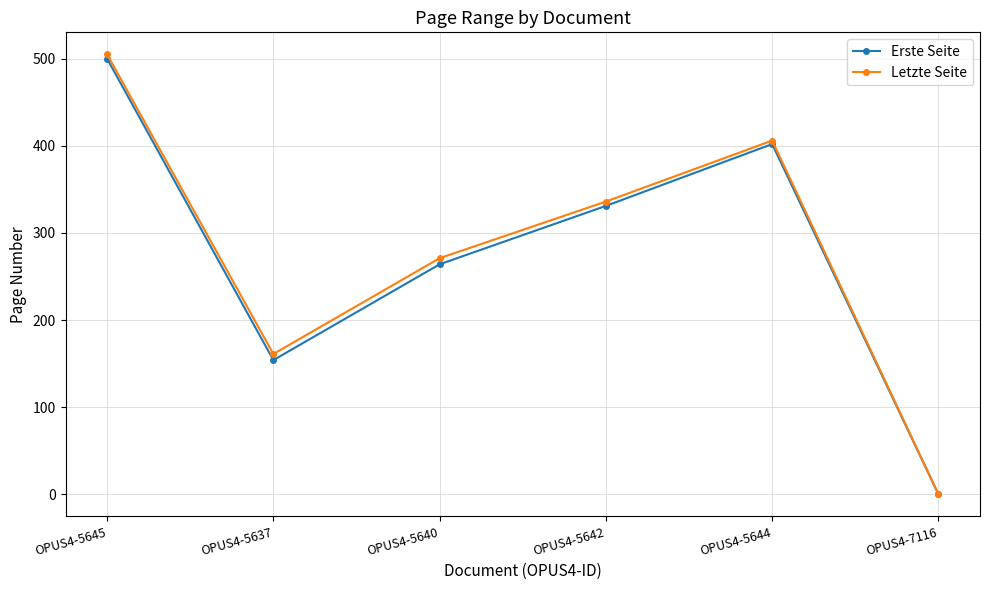

Reading left to right, extract all data points from this chart.

Erste Seite: OPUS4-5645=500	OPUS4-5637=154	OPUS4-5640=264	OPUS4-5642=331	OPUS4-5644=402	OPUS4-7116=0
Letzte Seite: OPUS4-5645=505	OPUS4-5637=161	OPUS4-5640=271	OPUS4-5642=336	OPUS4-5644=406	OPUS4-7116=0